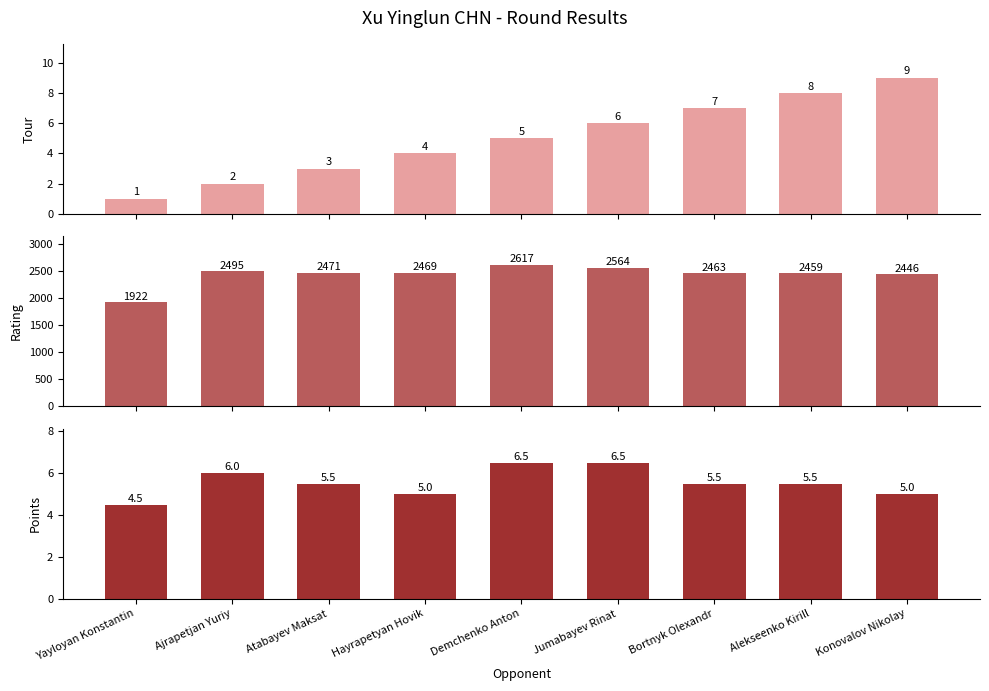

What is the difference between the Tour values at Hayrapetyan Hovik and Atabayev Maksat?

1.0